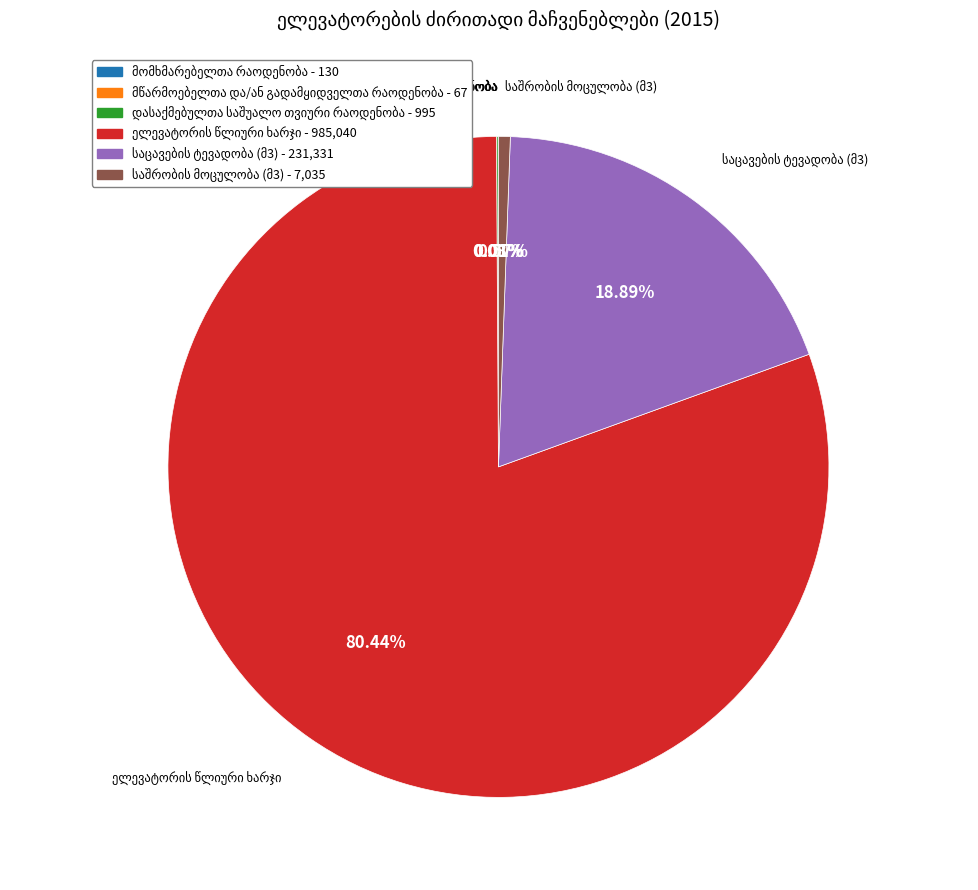

Is there a majority slice in this chart?

Yes